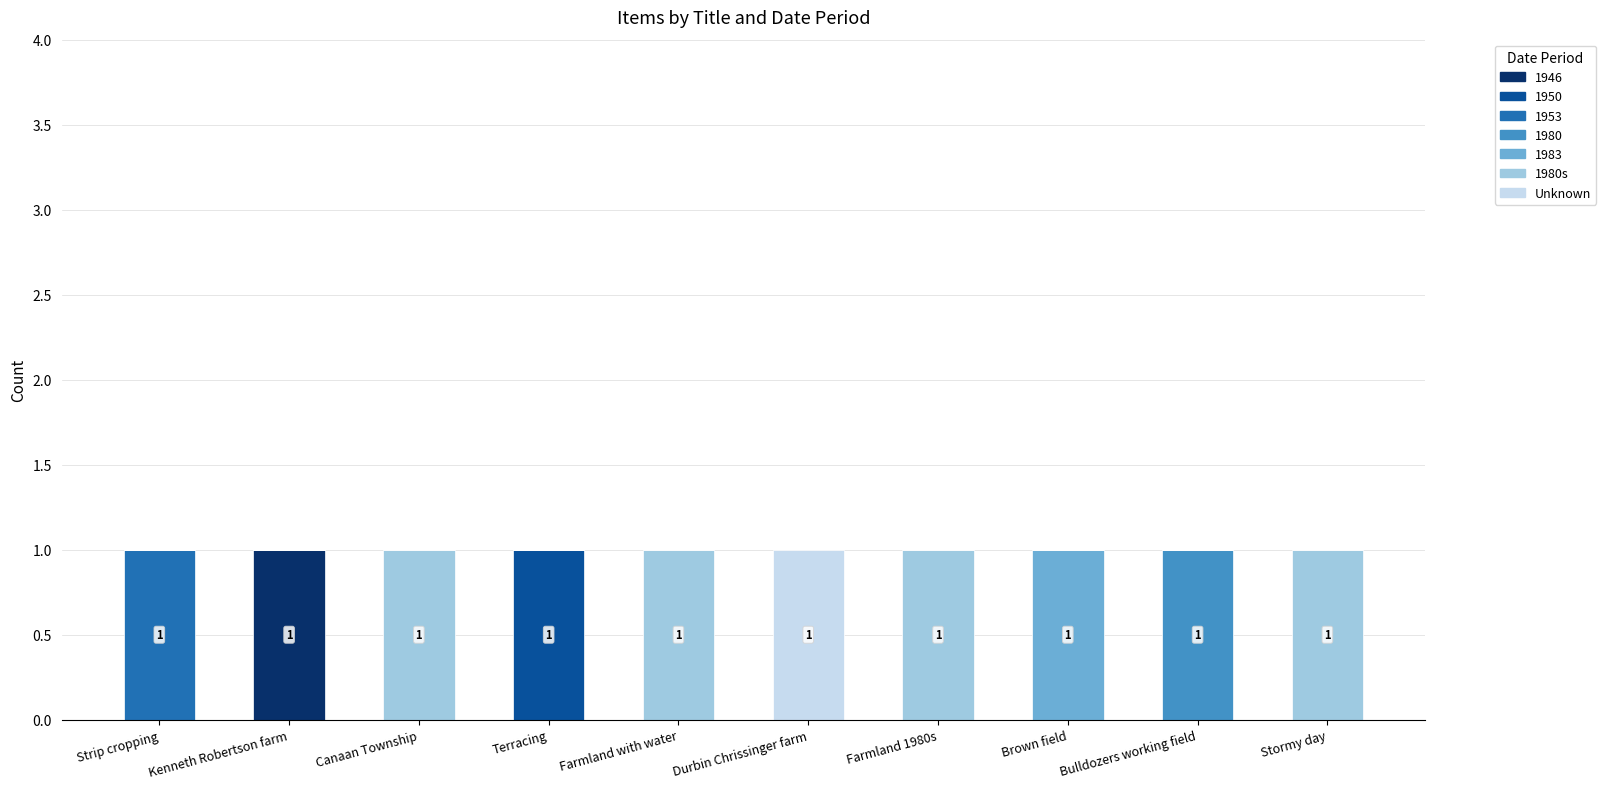

Between Farmland 1980s and Stormy day, which is larger?

Farmland 1980s